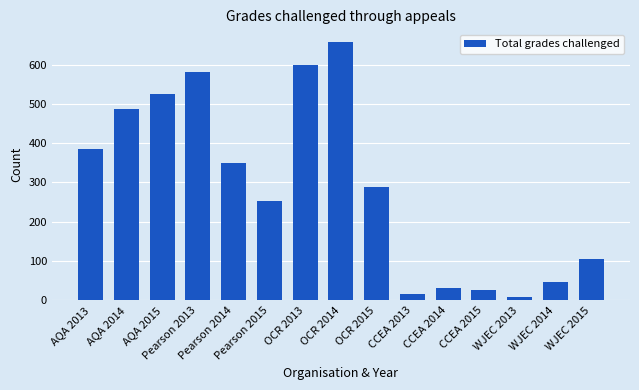

What is the ratio of the value at Pearson 2015 to the value at AQA 2014?

0.5